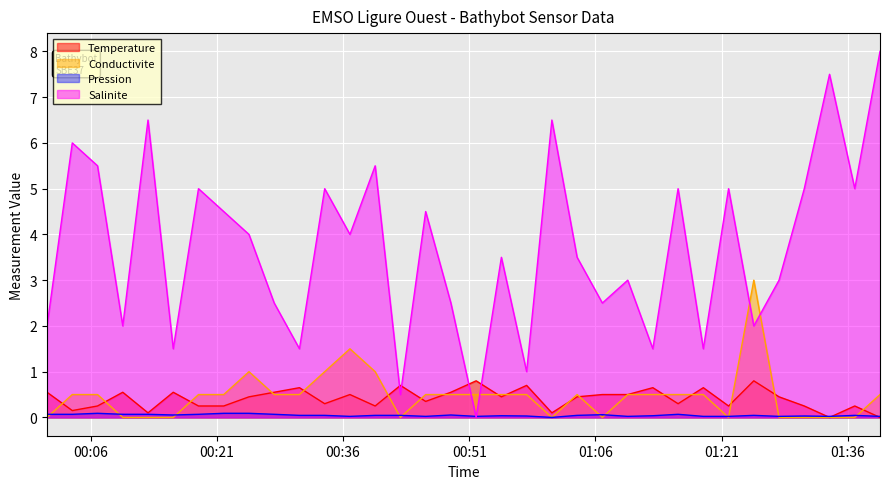

Is it true that Conductivite equals 0.5 at 2023-10-18T00:48:49?

True